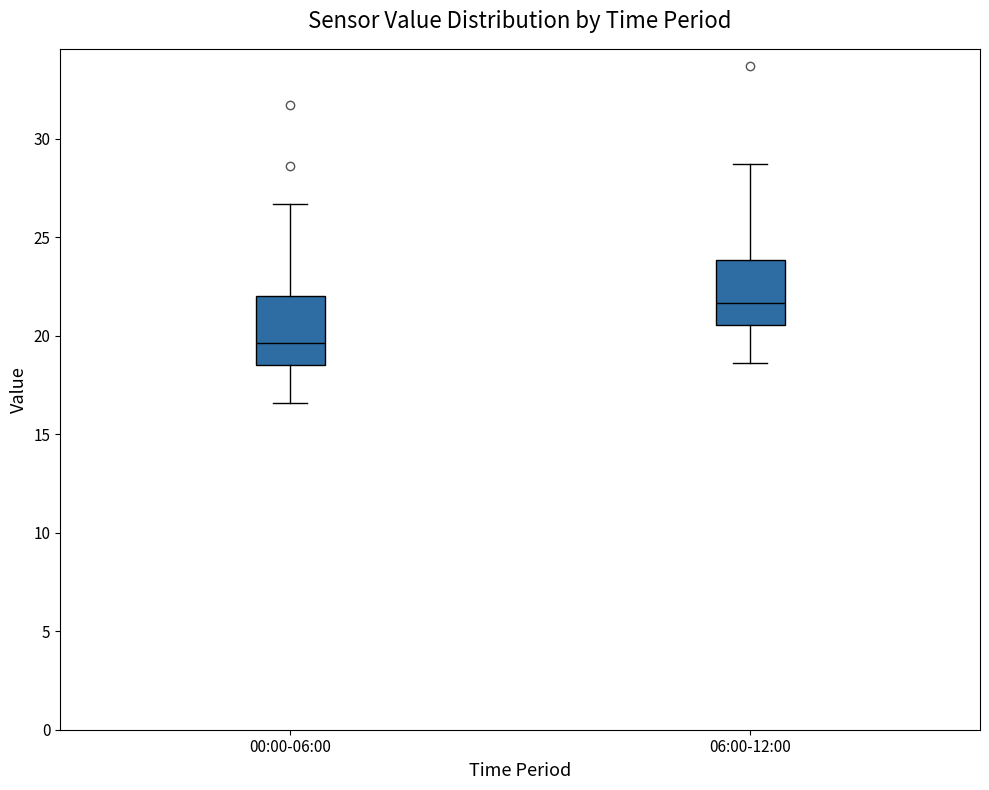

Where does the upper whisker of the box for 00:00-06:00 end on the y-axis? The values are not printed on the chart, so give them approximately, as read against the axis.

26.5